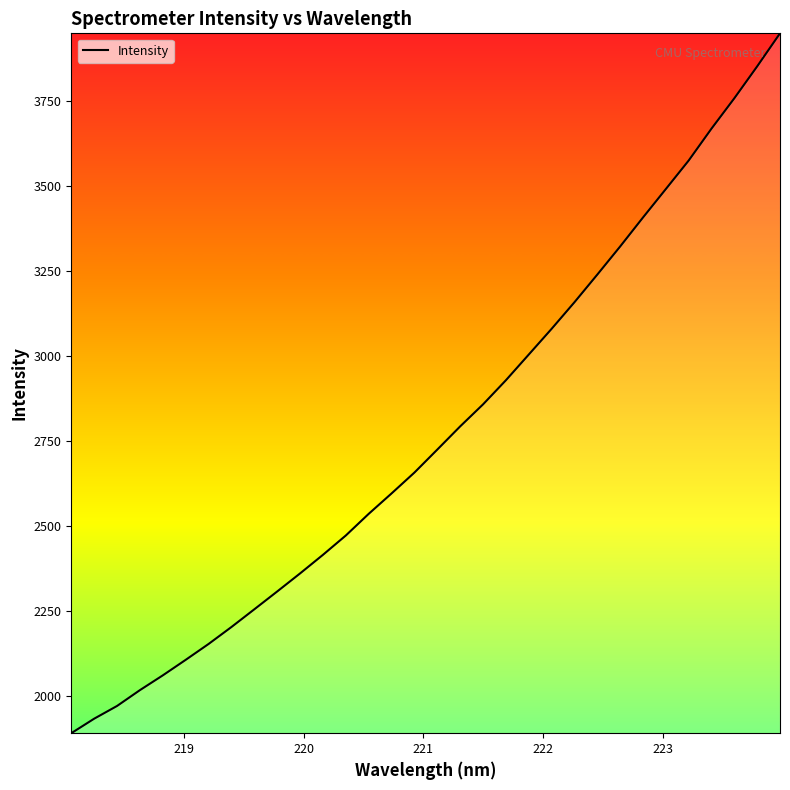

How many lines are shown in the chart?

1